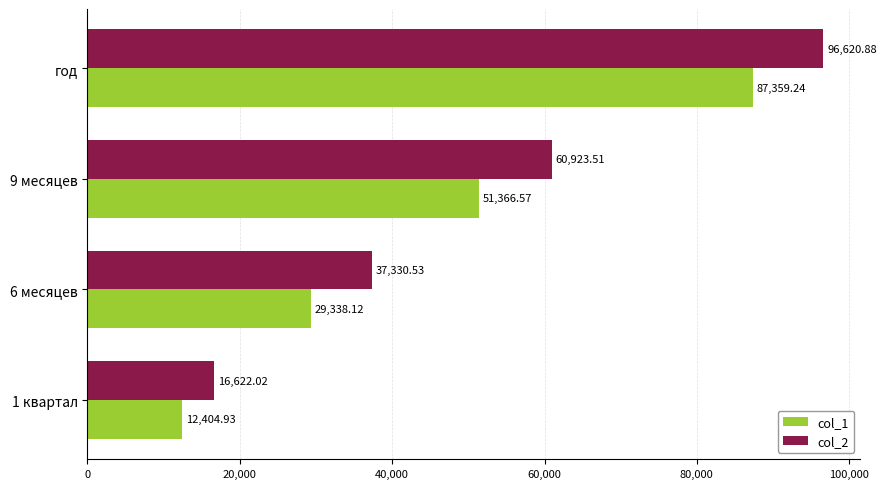

What is the difference between the highest and lowest values at 9 месяцев?

9556.9